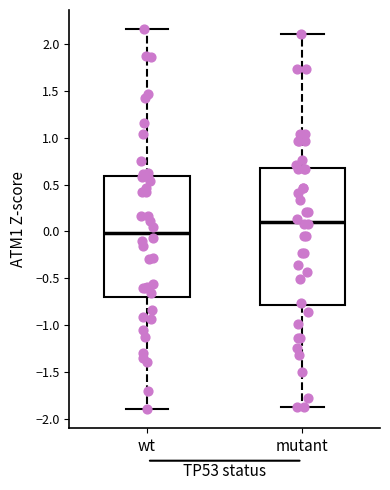

Where is the upper edge of the box for wt on the y-axis? The values are not printed on the chart, so give them approximately, as read against the axis.

0.60